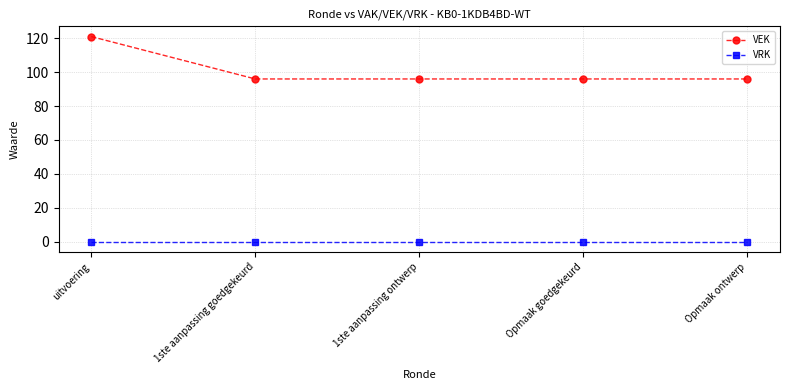

Does the chart have visible grid lines?

Yes